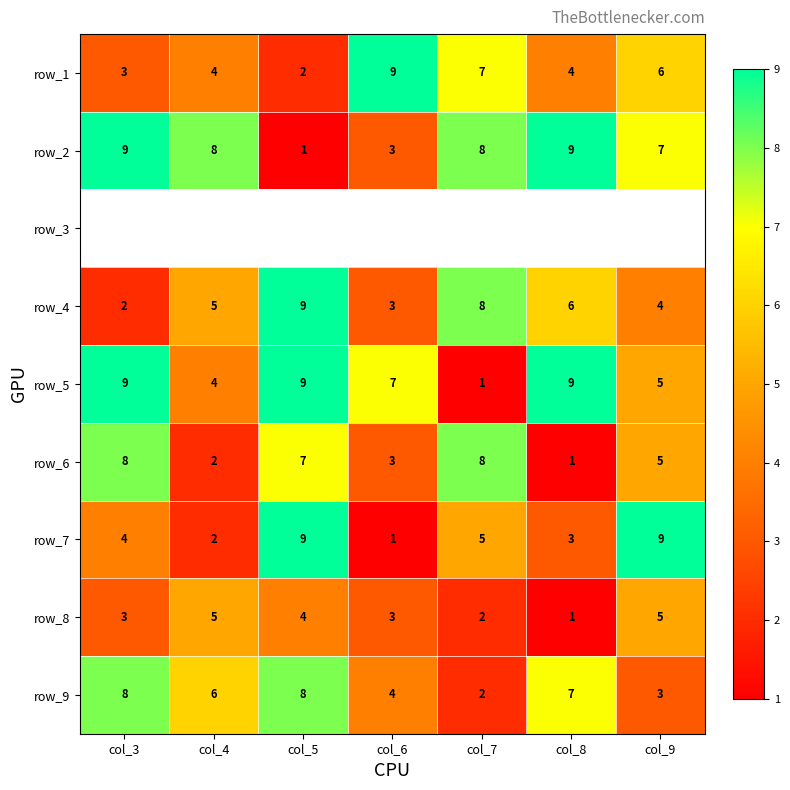

What is the sum of the row_6 values at col_4 and col_9?

7